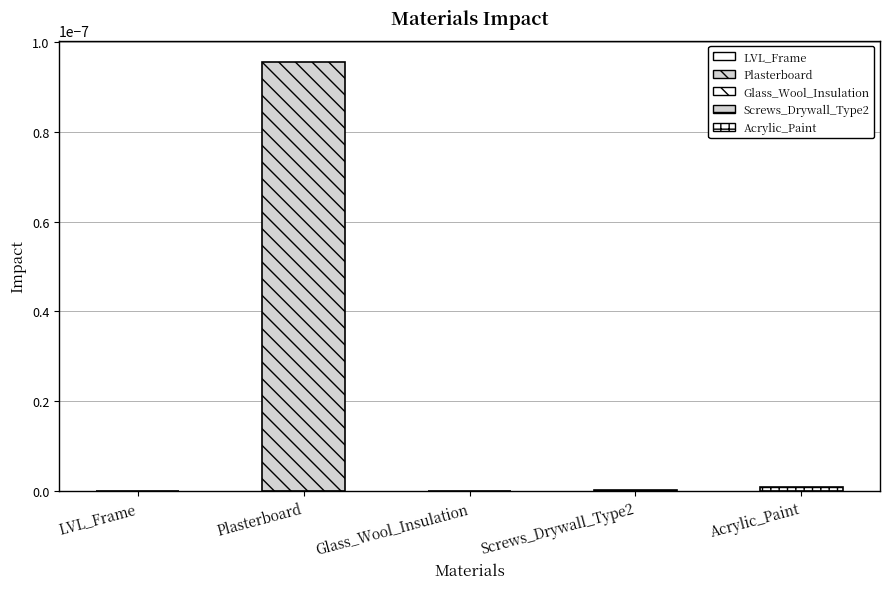

At which category does the chart reach its peak across all series?

Plasterboard